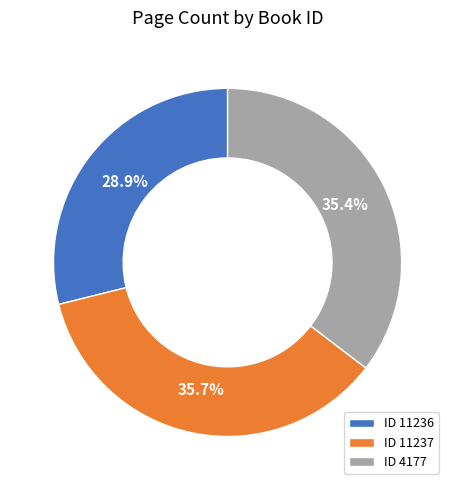

What is the total percentage of ID 4177 and ID 11236?

64.3%